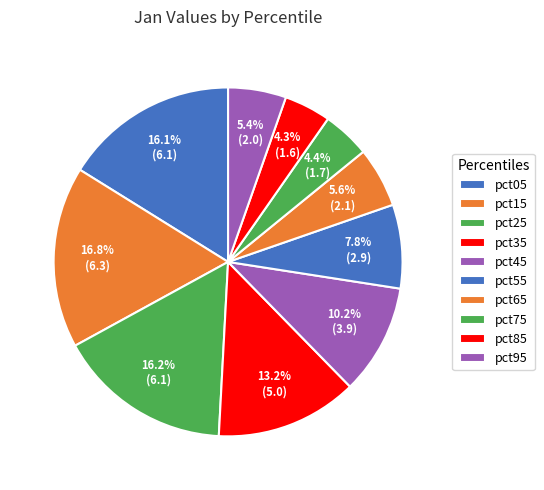

Rank the categories by value from highest to lowest.

pct15, pct25, pct05, pct35, pct45, pct55, pct65, pct95, pct75, pct85